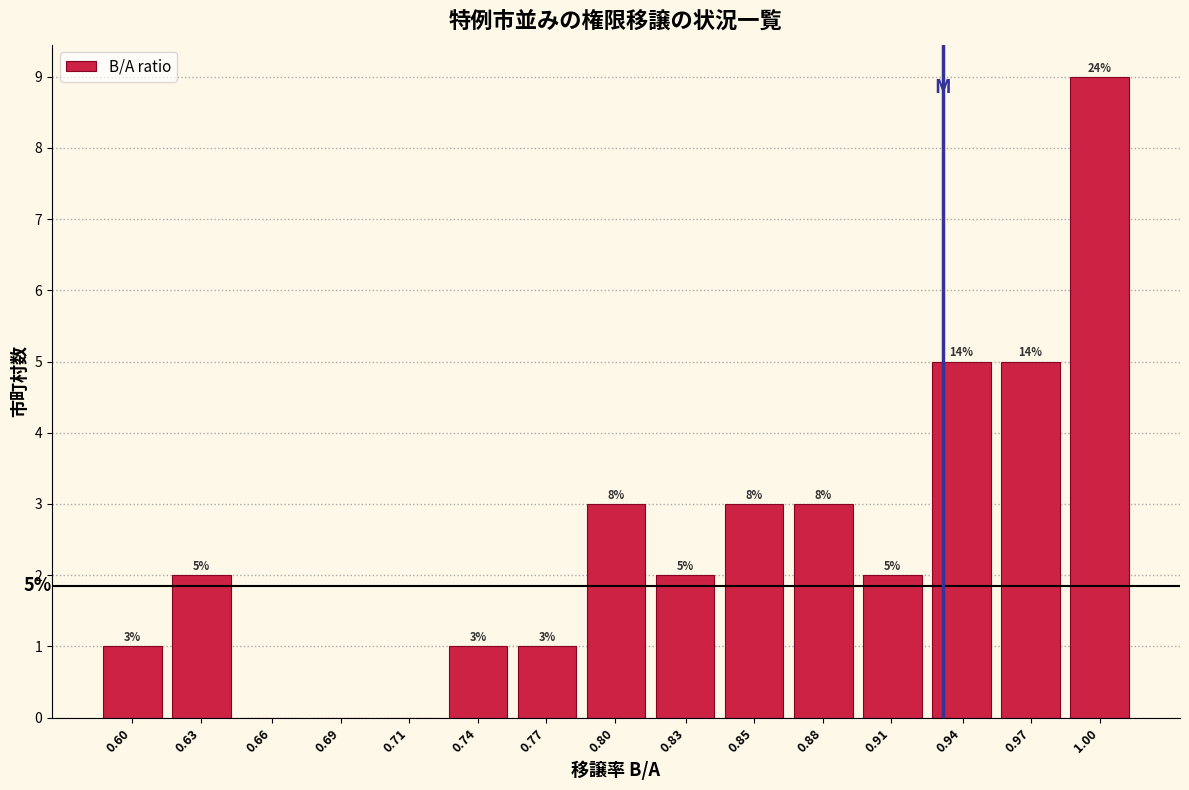

Reading left to right, what are all the values shown in this chart?

0.60=1	0.63=2	0.66=0	0.69=0	0.71=0	0.74=1	0.77=1	0.80=3	0.83=2	0.85=3	0.88=3	0.91=2	0.94=5	0.97=5	1.00=9